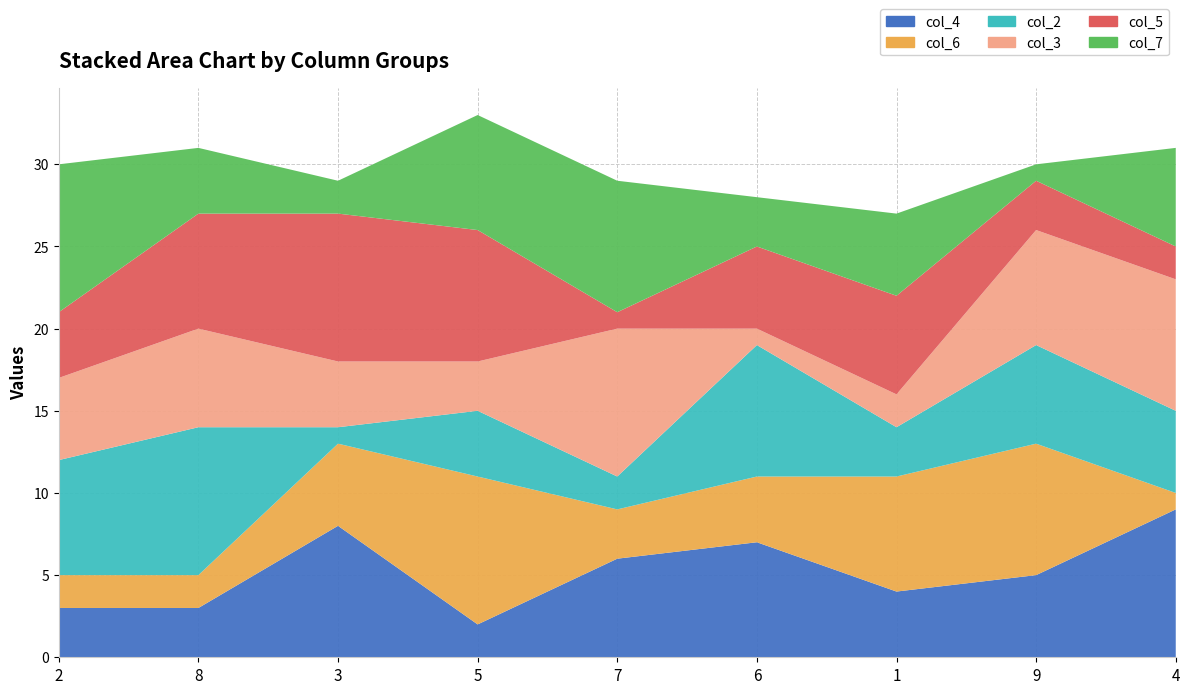

Reading right to left, what are all the values shown in this chart?

col_4: 9	5	4	7	6	2	8	3	3
col_6: 1	8	7	4	3	9	5	2	2
col_2: 5	6	3	8	2	4	1	9	7
col_3: 8	7	2	1	9	3	4	6	5
col_5: 2	3	6	5	1	8	9	7	4
col_7: 6	1	5	3	8	7	2	4	9